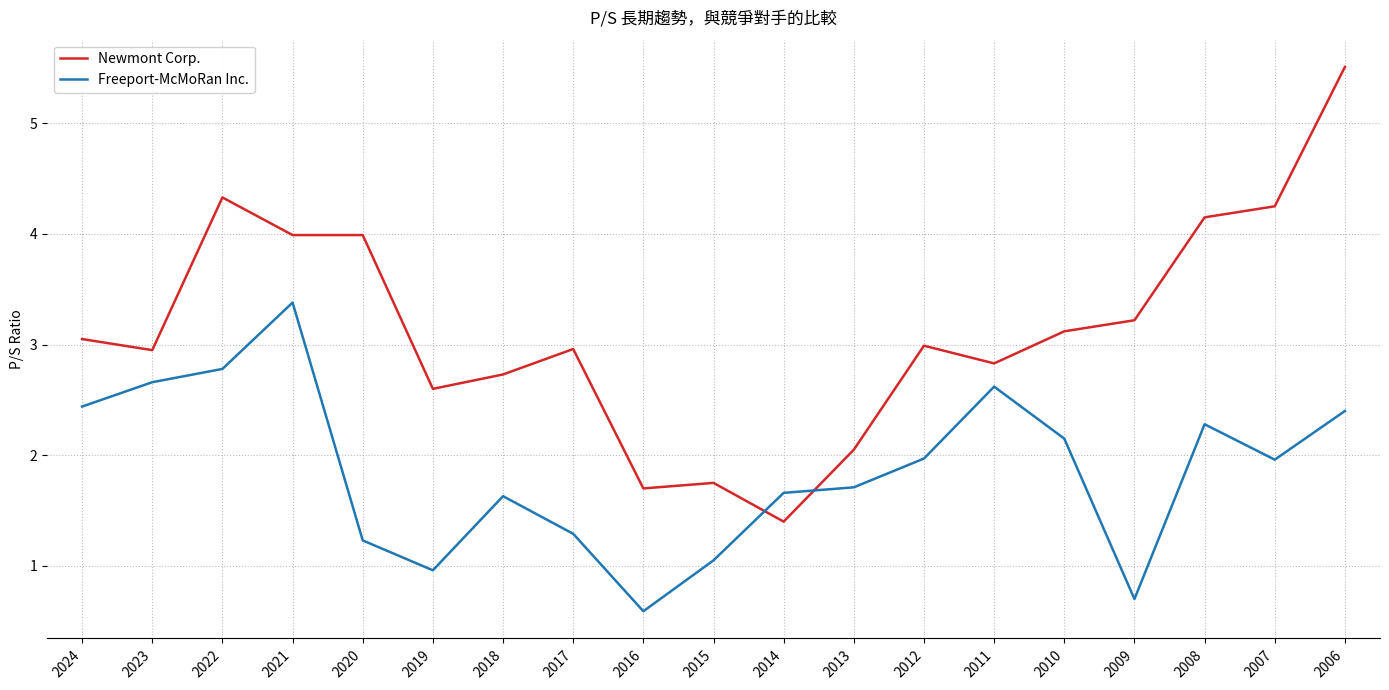

Which series changed the most between 2015 and 2008?

Newmont Corp.